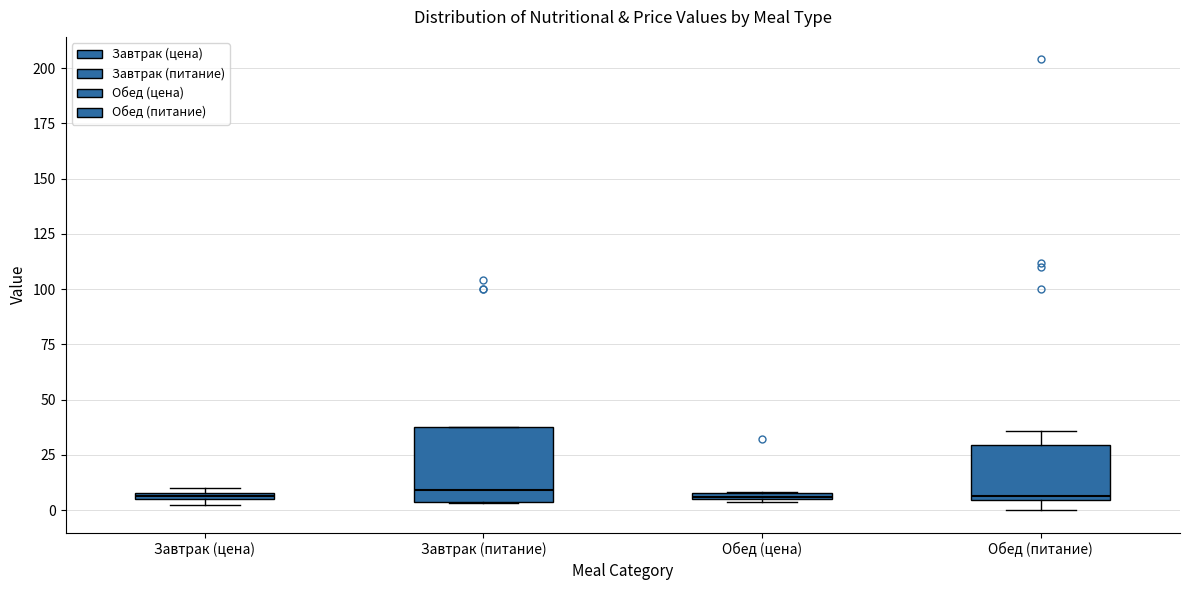

Where is the lower edge of the box for Завтрак (питание) on the y-axis? The values are not printed on the chart, so give them approximately, as read against the axis.

5